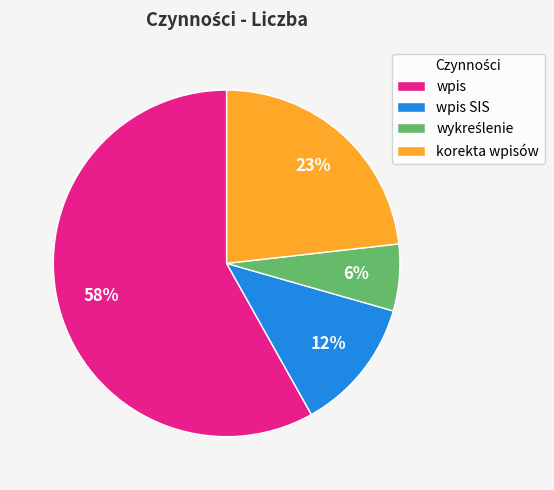

To the nearest percent, what portion does wpis SIS represent?

12%